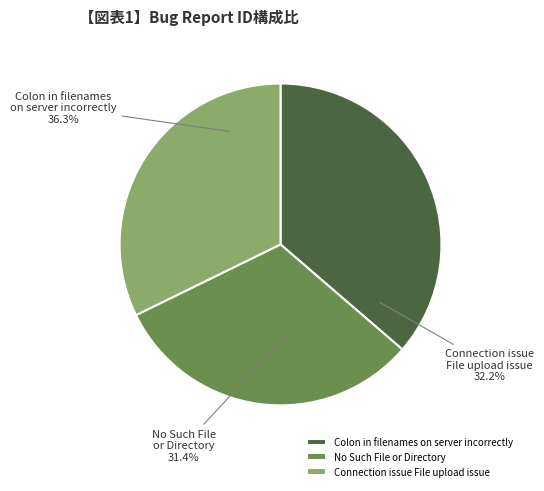

To the nearest percent, what percentage of the pie is Connection issue File upload issue?

32%